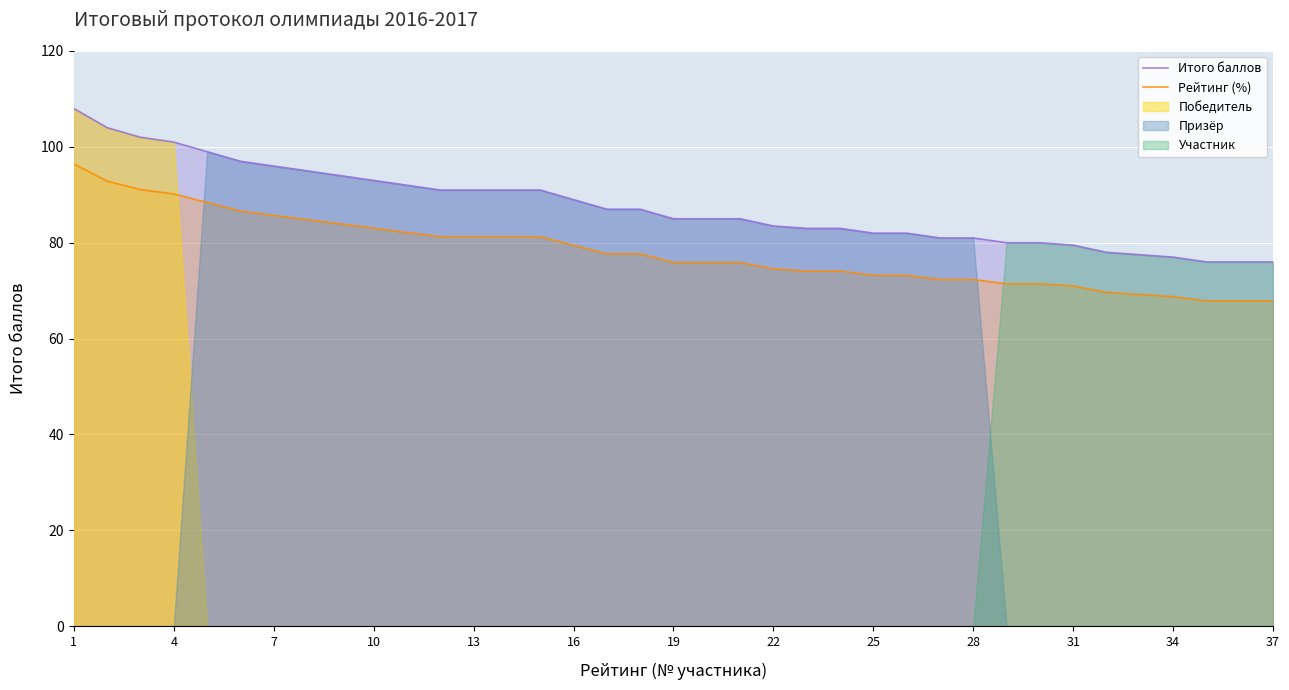

What is the lowest value of the Рейтинг (%) series?

67.9